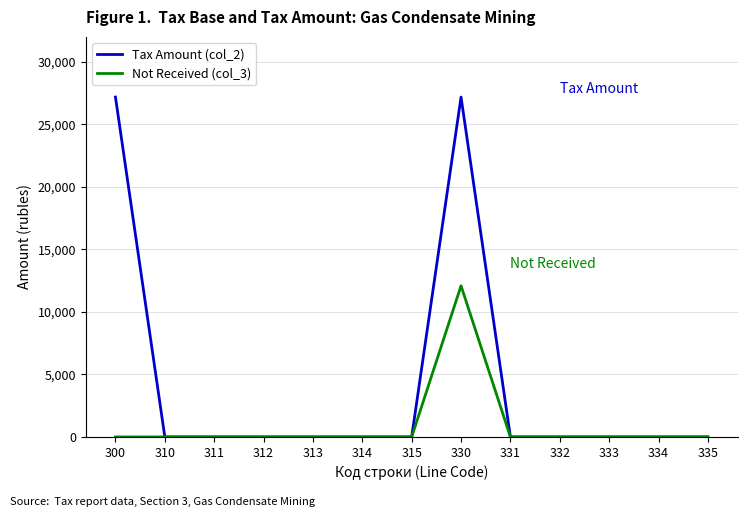

The value of Tax Amount (col_2) at 331 is 8443. True or false?

False